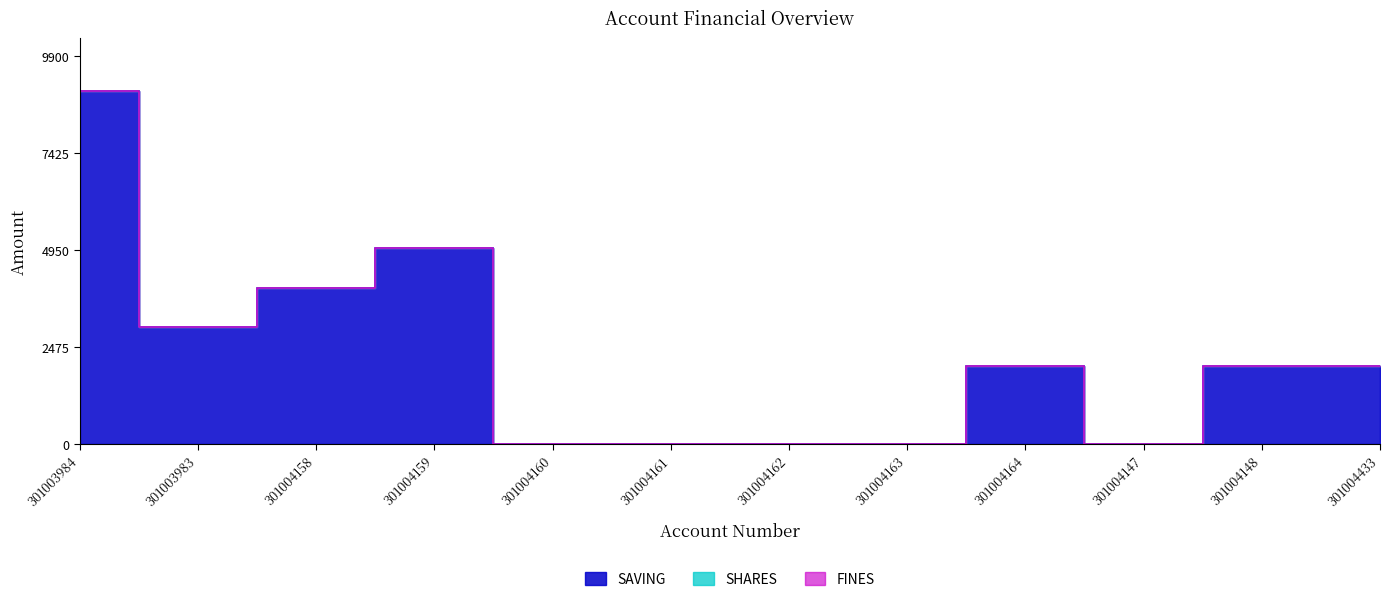

True or false: FINES has more than 2 interior local peaks.

False